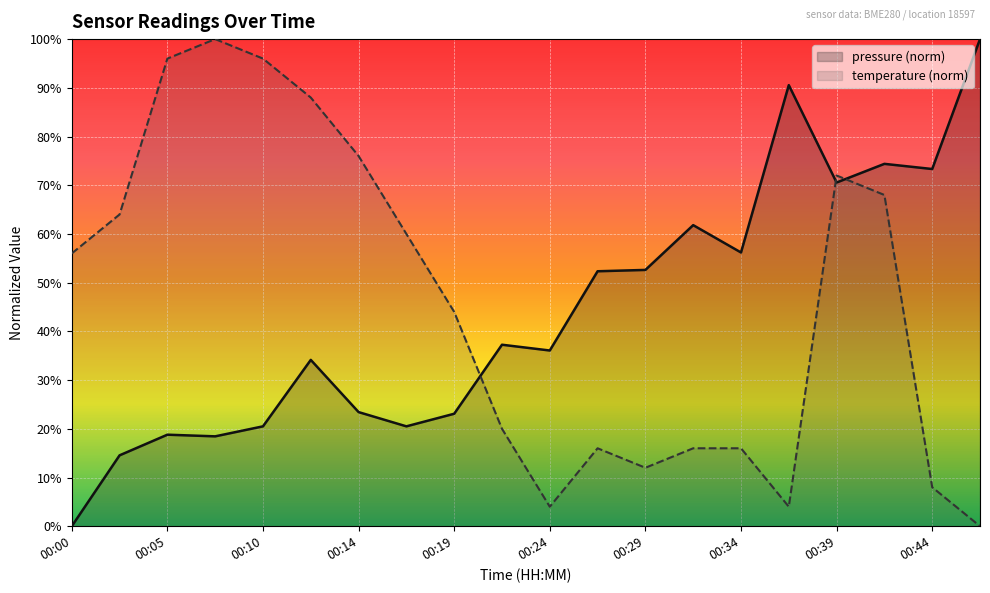

Which series ends up on top after the final intersection of temperature and pressure?

pressure